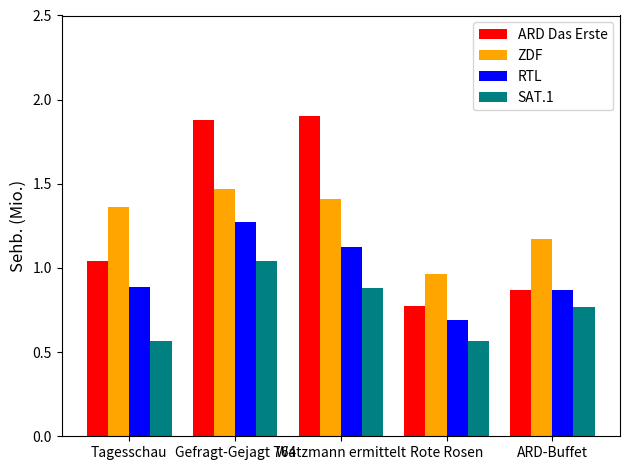

What is the difference between the maximum and minimum values in the ZDF series?

0.5